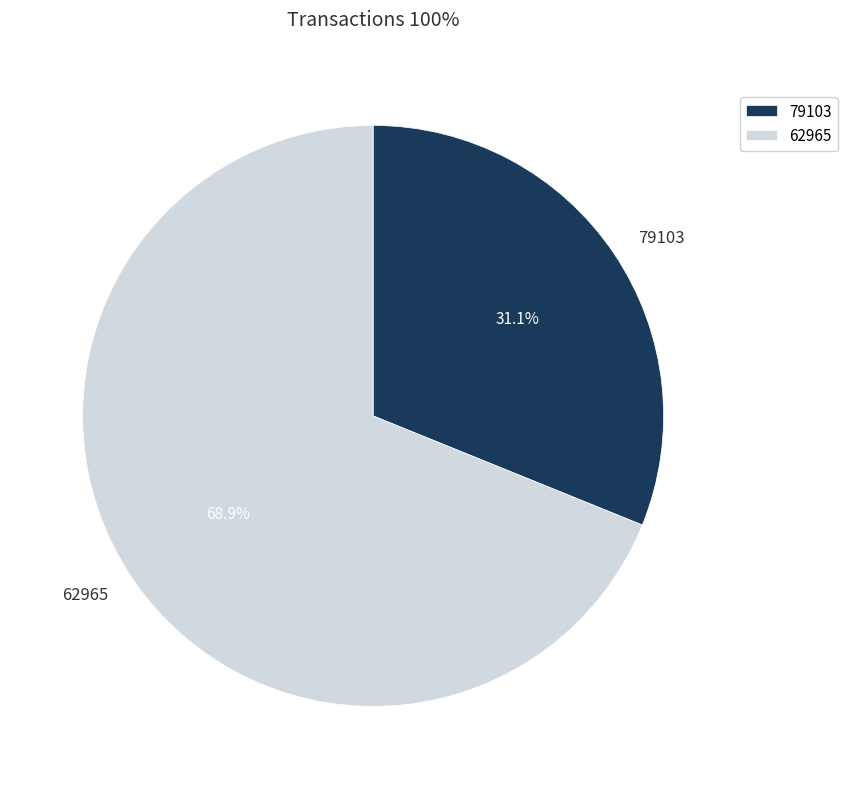

To the nearest percent, what percentage of the pie is 79103?

31%